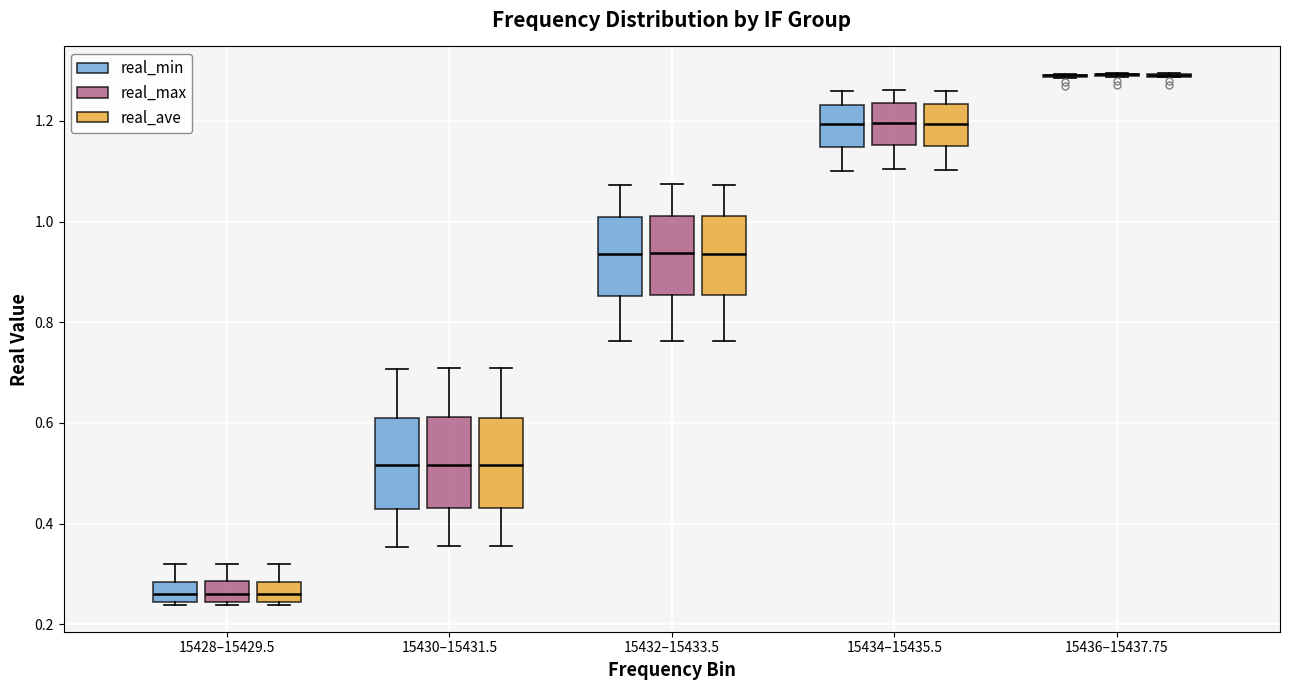

Reading left to right, transcribe this box plot: for each box, give where its median line is, the range the box spans, and where its two whiskers end, as read against the y-axis. The values are not printed on the chart, so give them approximately, as read against the axis.

15428–15429.5 (real_min): median 0.26, box 0.24 to 0.28, whiskers 0.24 to 0.32
15428–15429.5 (real_max): median 0.26, box 0.24 to 0.28, whiskers 0.24 to 0.32
15428–15429.5 (real_ave): median 0.26, box 0.24 to 0.28, whiskers 0.24 to 0.32
15430–15431.5 (real_min): median 0.52, box 0.42 to 0.62, whiskers 0.36 to 0.70
15430–15431.5 (real_max): median 0.52, box 0.44 to 0.62, whiskers 0.36 to 0.70
15430–15431.5 (real_ave): median 0.52, box 0.44 to 0.62, whiskers 0.36 to 0.70
15432–15433.5 (real_min): median 0.94, box 0.86 to 1.00, whiskers 0.76 to 1.08
15432–15433.5 (real_max): median 0.94, box 0.86 to 1.02, whiskers 0.76 to 1.08
15432–15433.5 (real_ave): median 0.94, box 0.86 to 1.02, whiskers 0.76 to 1.08
15434–15435.5 (real_min): median 1.20, box 1.14 to 1.24, whiskers 1.10 to 1.26
15434–15435.5 (real_max): median 1.20, box 1.16 to 1.24, whiskers 1.10 to 1.26
15434–15435.5 (real_ave): median 1.20, box 1.14 to 1.24, whiskers 1.10 to 1.26
15436–15437.75 (real_min): box collapsed to a line at 1.30, whiskers 1.28 to 1.30
15436–15437.75 (real_max): box collapsed to a line at 1.30, whiskers 1.28 to 1.30
15436–15437.75 (real_ave): box collapsed to a line at 1.30, whiskers 1.28 to 1.30